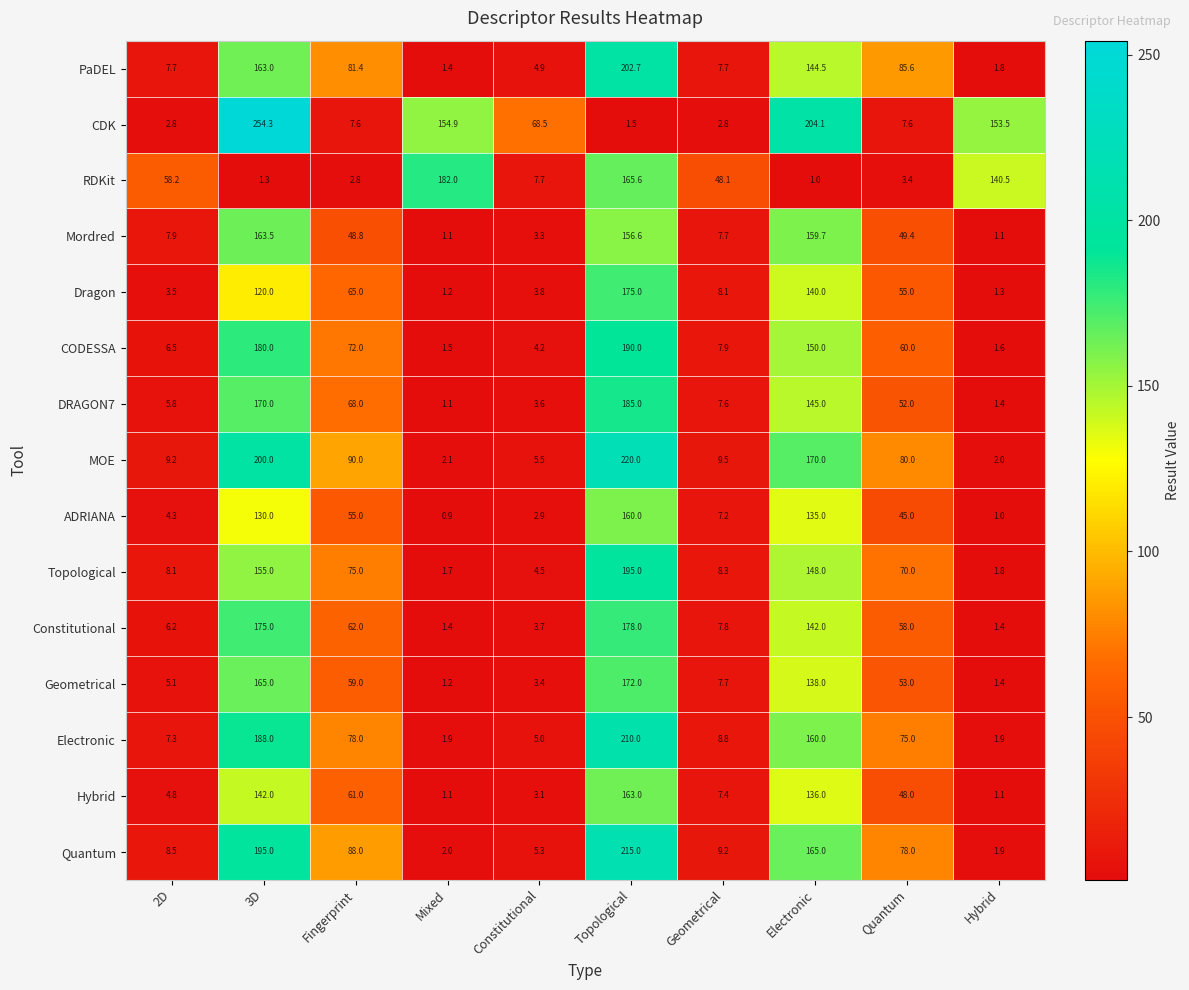

Where does the Constitutional series first go above 58?

3D